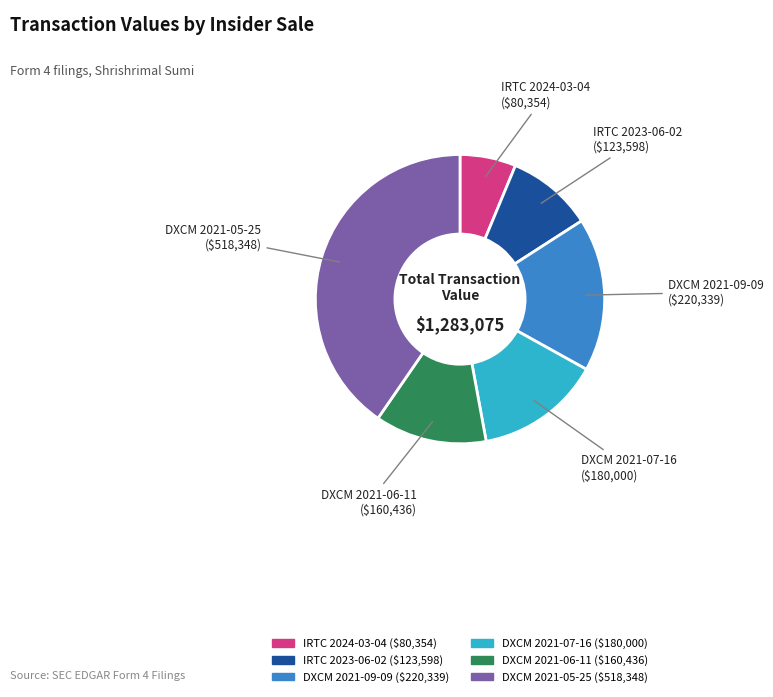

Approximately how many times larger is the value at DXCM 2021-05-25 compared to DXCM 2021-06-11?

3.2